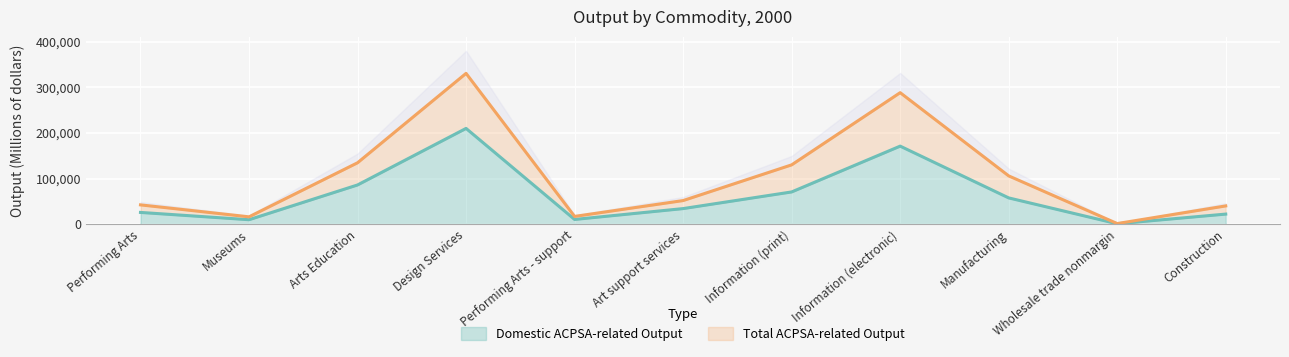

How many interior local valleys does the Total ACPSA-related Output series have?

3